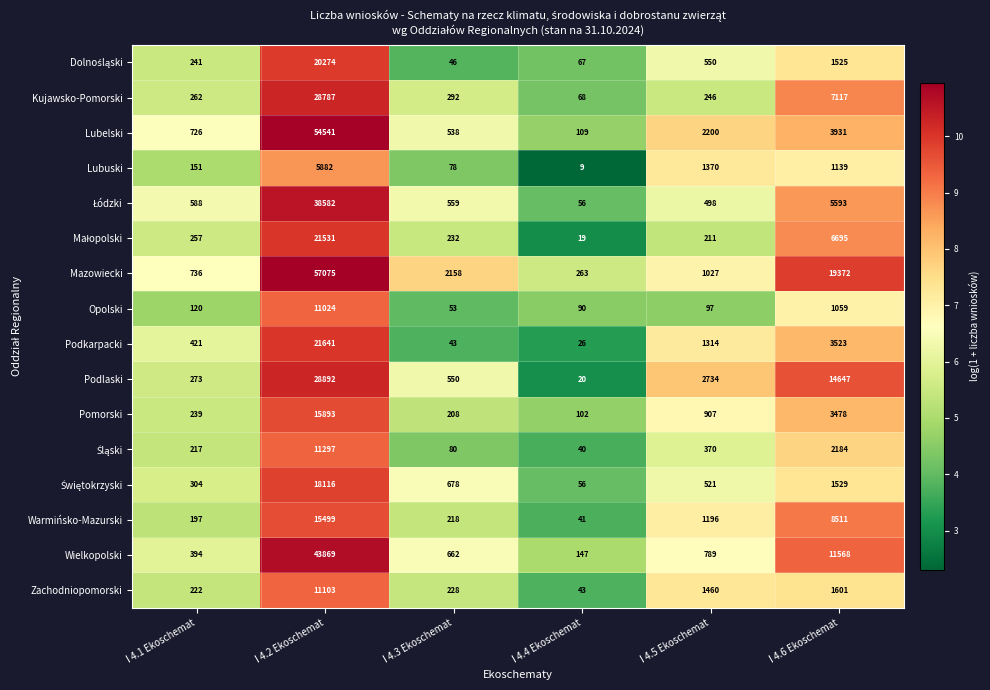

What is the minimum value shown in the chart?

9